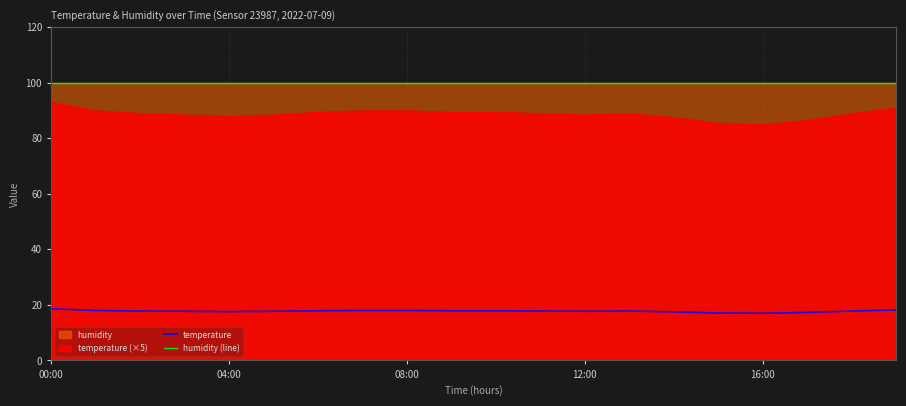

The temperature series shows 25.1 at 08:00. True or false?

False